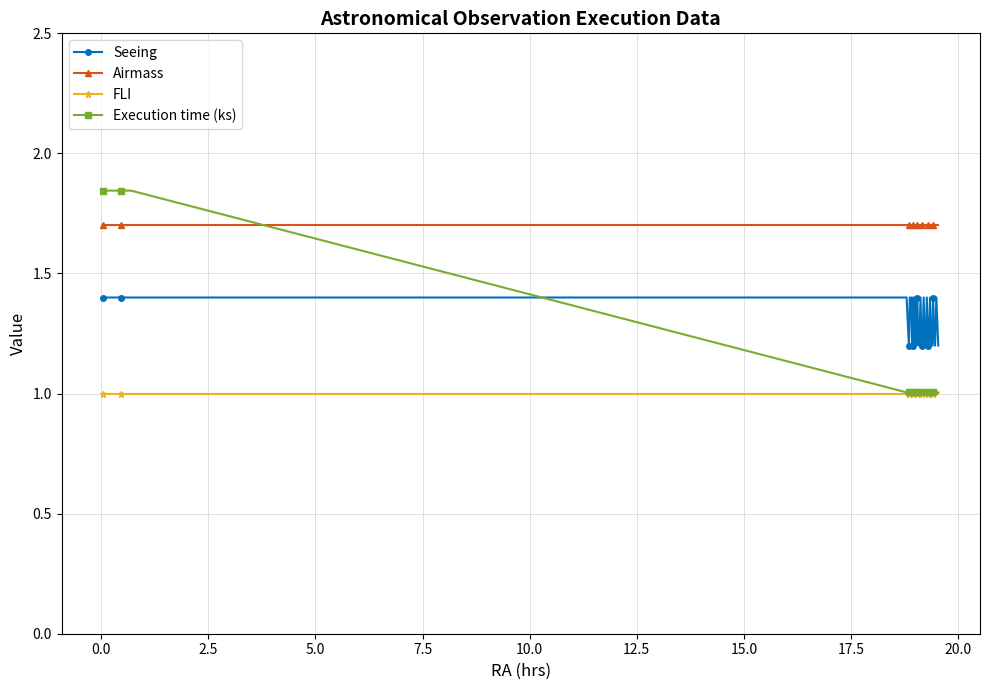

What is the value of the Seeing point at the 35th from the left?

1.2